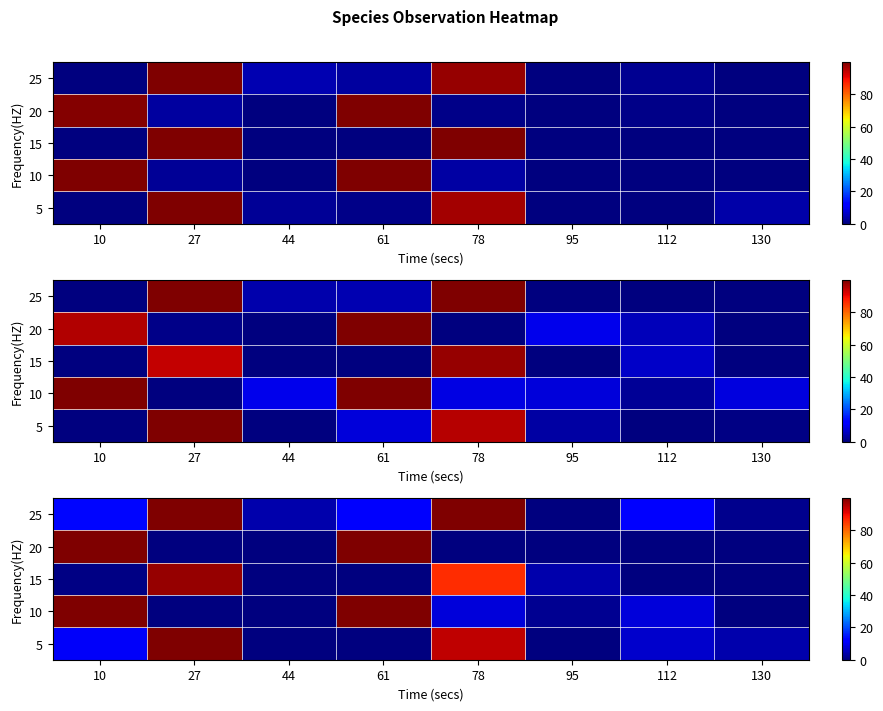

Which label corresponds to the largest value in the chart?

27